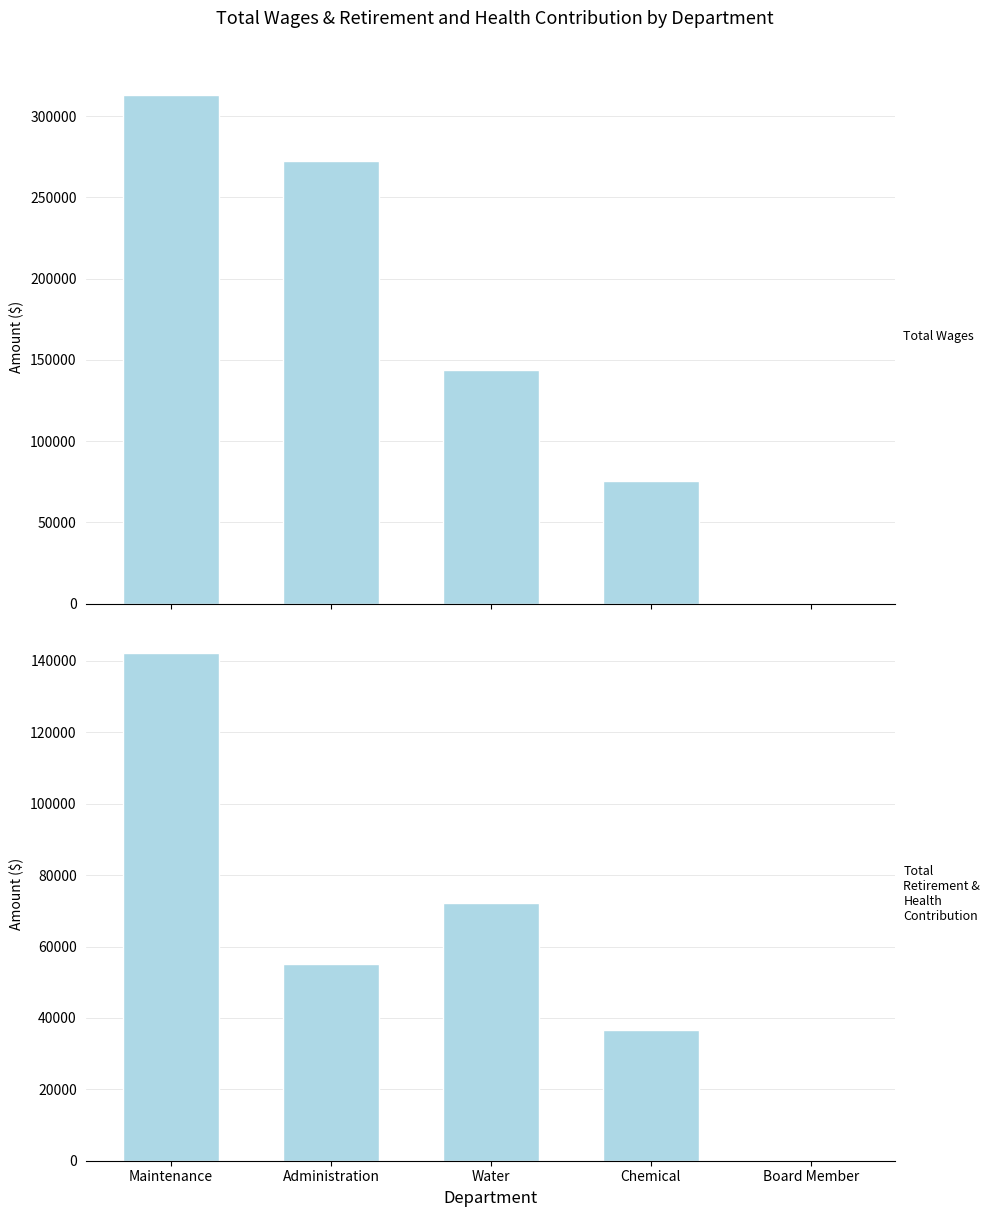

At which label does Total Wages first exceed 143729?

Maintenance